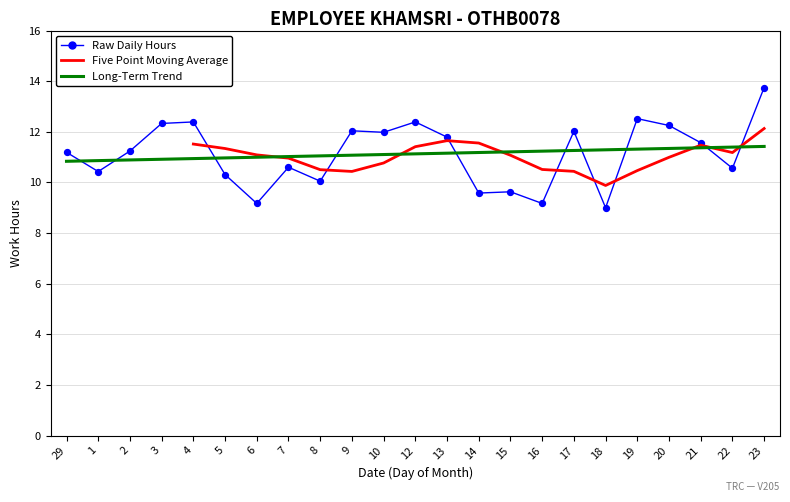

Approximately how many times larger is the value at 22 compared to 8?

1.1